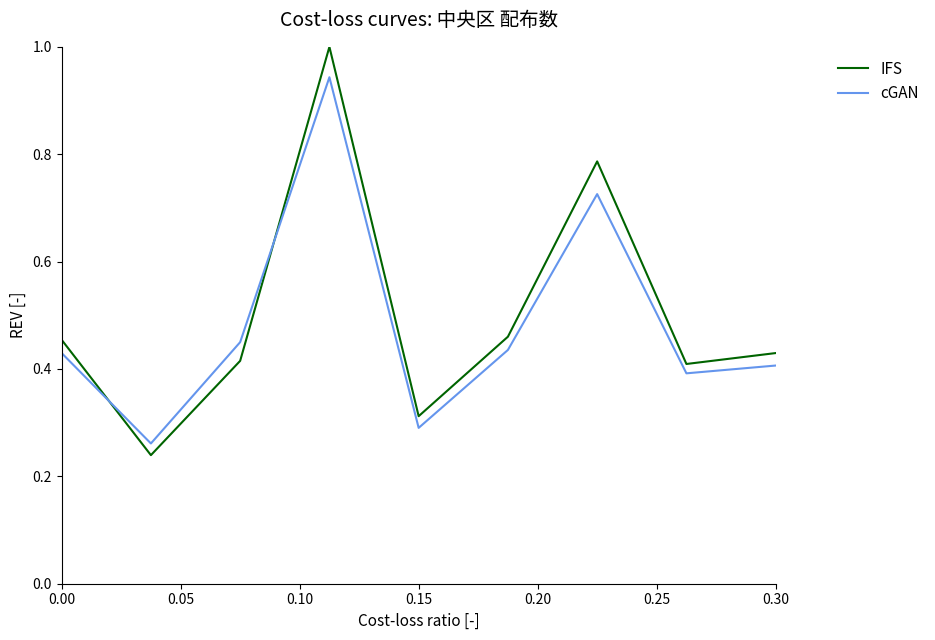

True or false: cGAN and IFS intersect in this chart.

True